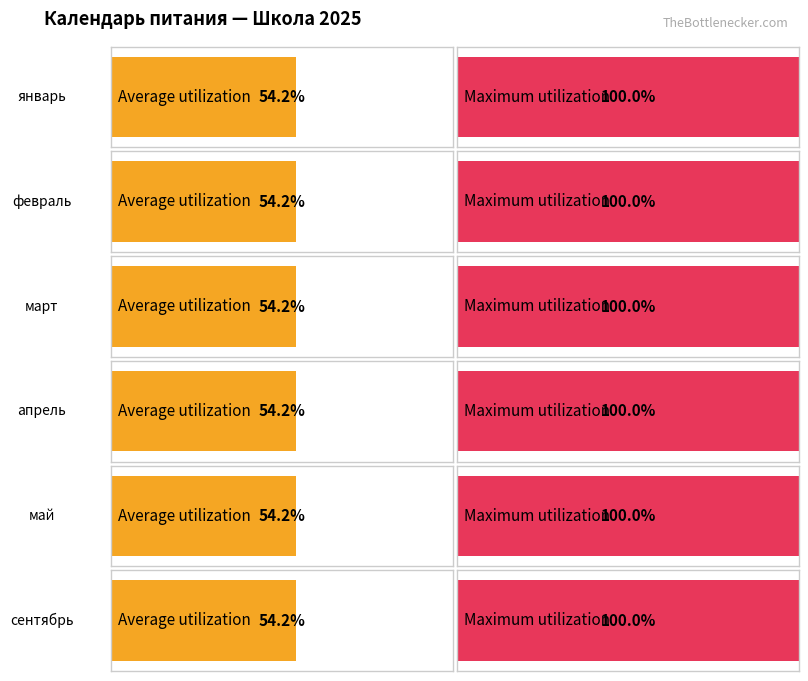

What is the label of the 11th bar from the right?

февраль